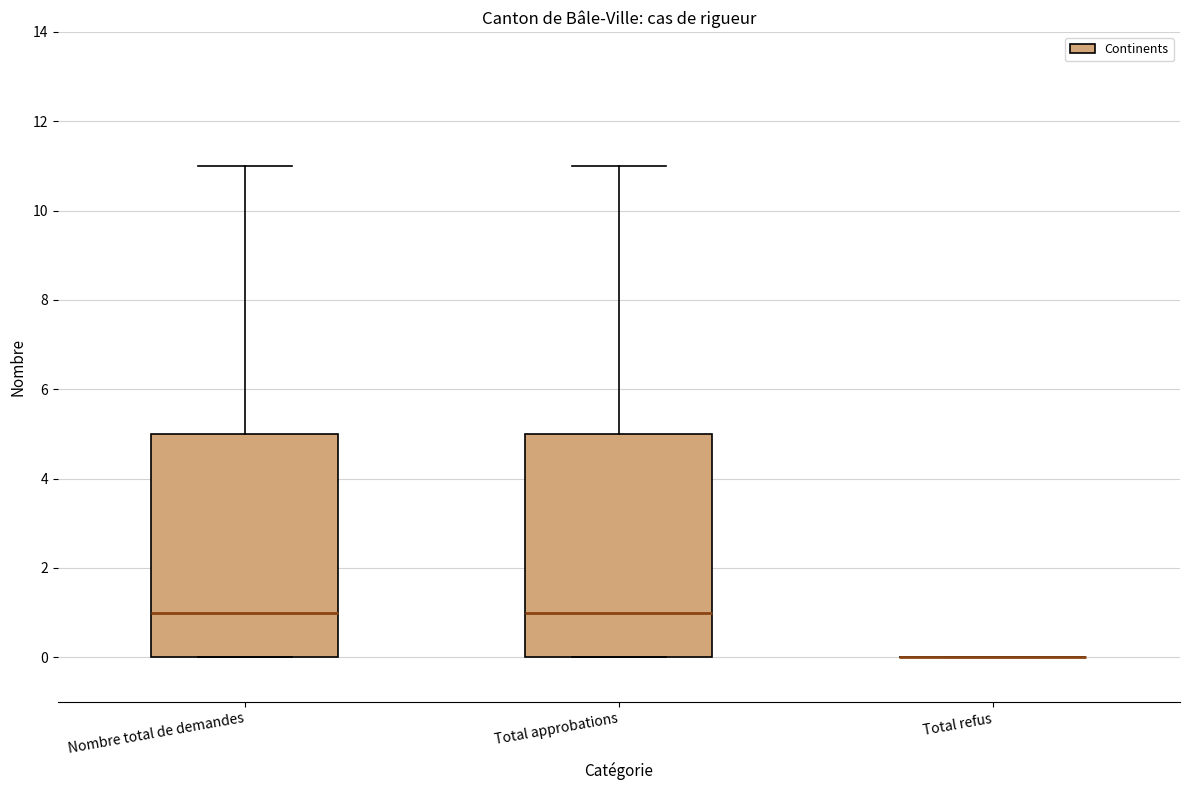

Reading left to right, read every box against the y-axis: the position of its median line, the range the box covers, and the ends of its whiskers. The values are not printed on the chart, so give them approximately, as read against the axis.

Nombre total de demandes: median 1, box 0 to 5, whiskers 0 to 11
Total approbations: median 1, box 0 to 5, whiskers 0 to 11
Total refus: box collapsed to a line at 0, whiskers 0 to 0